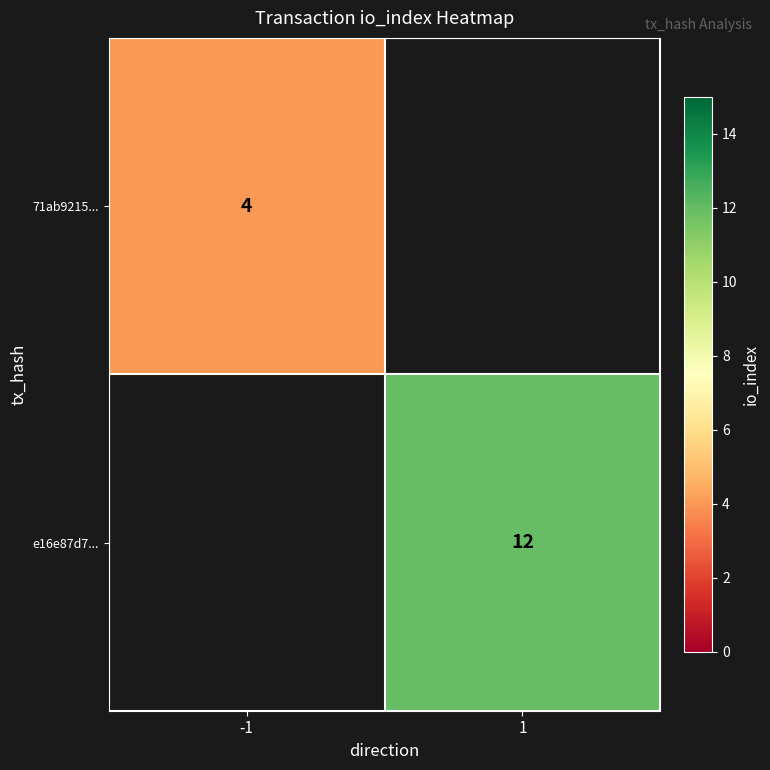

The value of e16e87d7... at 1 is 12. True or false?

True